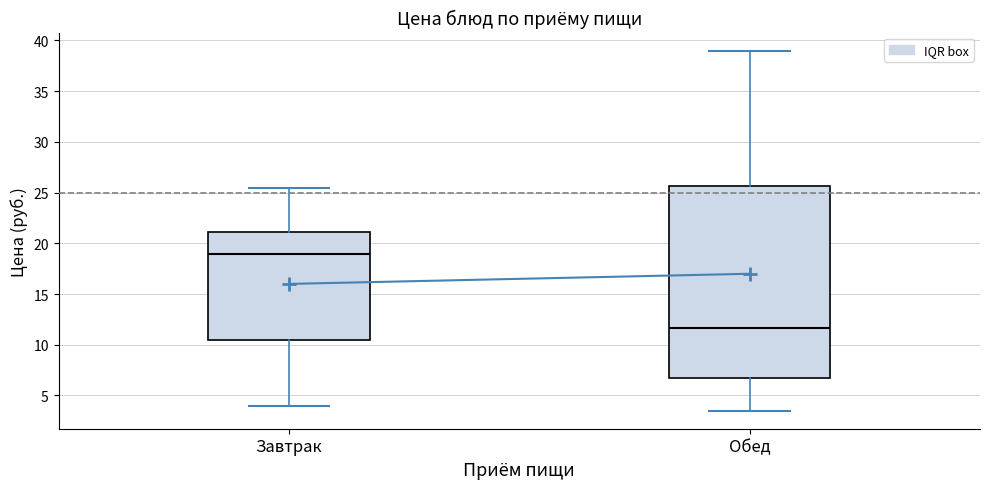

Reading left to right, transcribe this box plot: for each box, give where its median line is, the range the box spans, and where its two whiskers end, as read against the y-axis. The values are not printed on the chart, so give them approximately, as read against the axis.

Завтрак: median 19.0, box 10.5 to 21.0, whiskers 4.0 to 25.5
Обед: median 11.5, box 7.0 to 25.5, whiskers 3.5 to 39.0